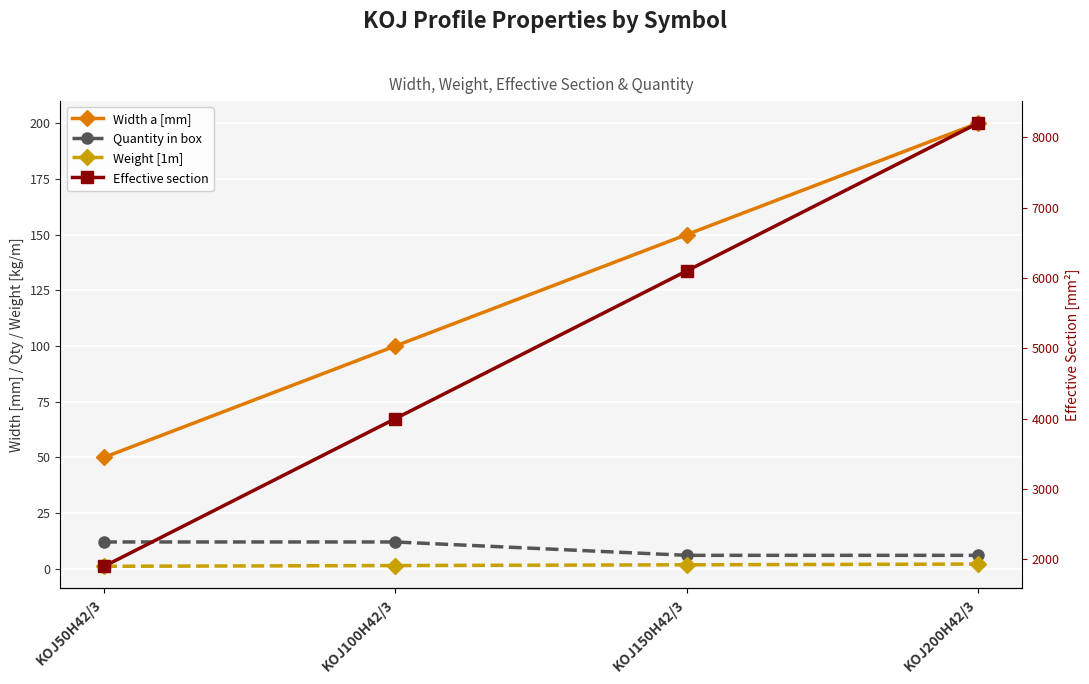

True or false: Weight [1m] and Effective section cross at least once.

False